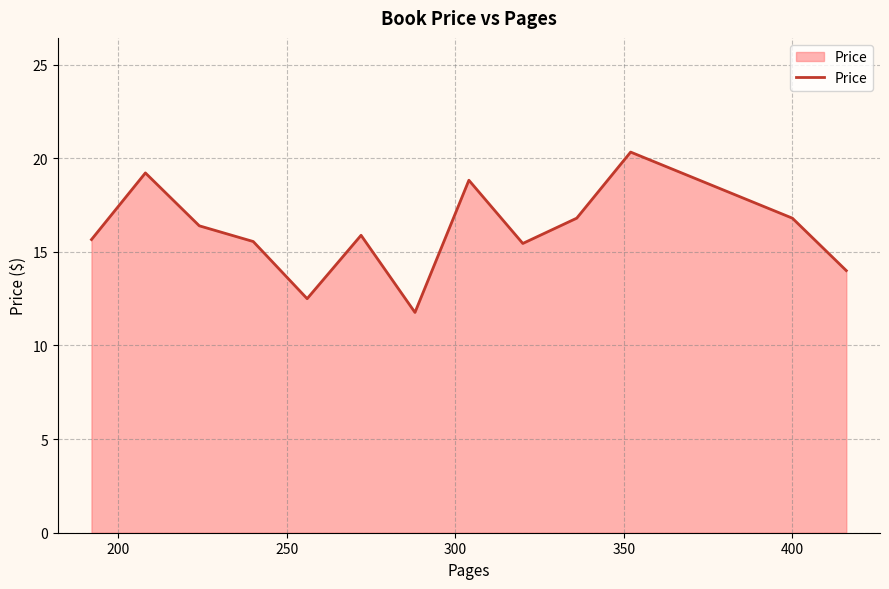

What is the difference between the maximum and minimum values?

8.6